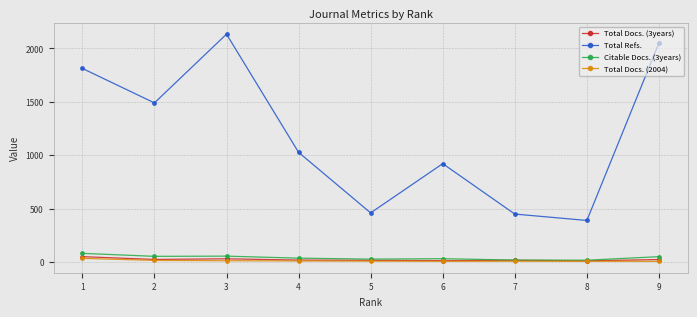

Where does the Citable Docs. (3years) series first go above 35?

1